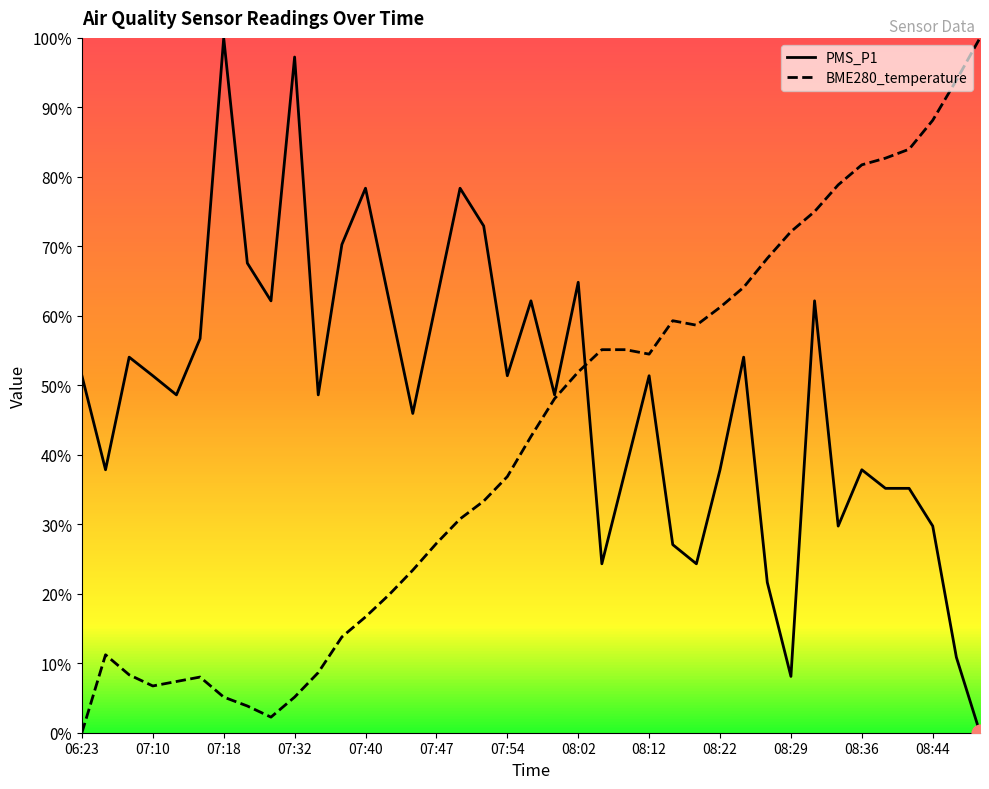

True or false: BME280_temperature has a value of -50.2 at 06:23.

False